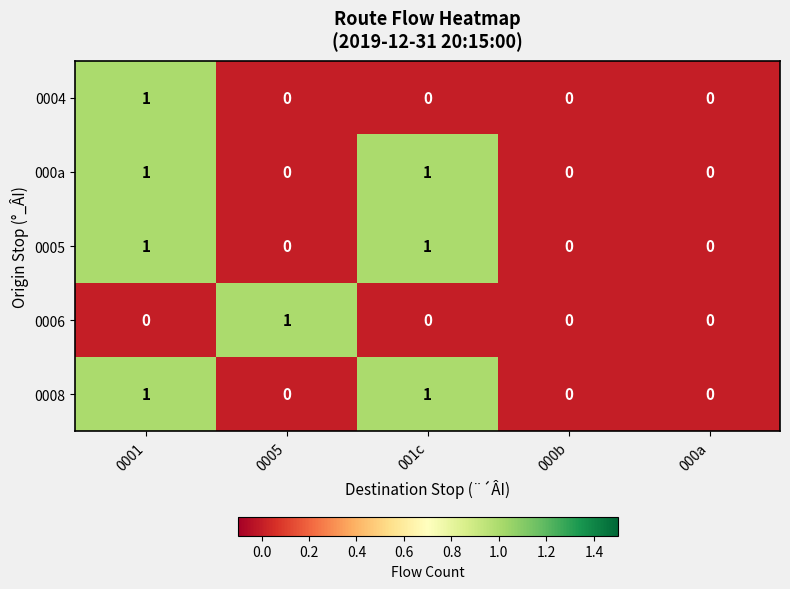

How many data points does each series have?

5